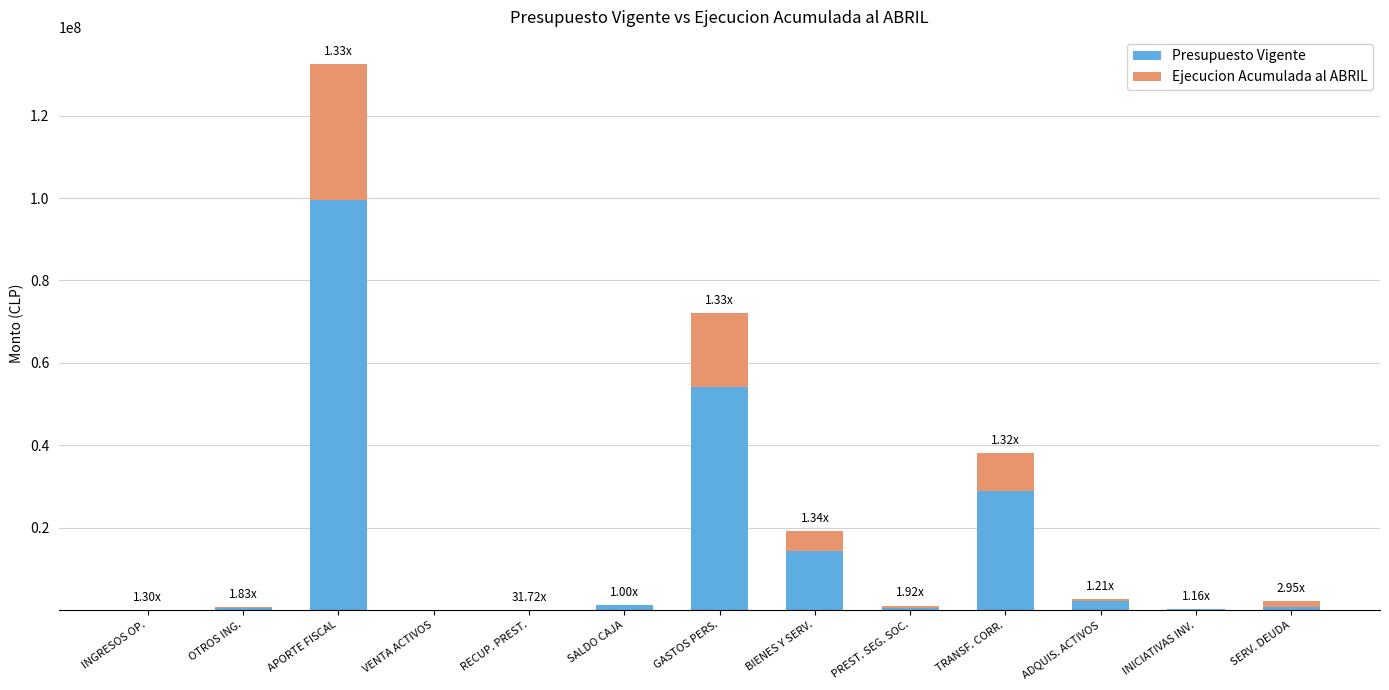

Which category has the highest value in the Presupuesto Vigente series?

APORTE FISCAL